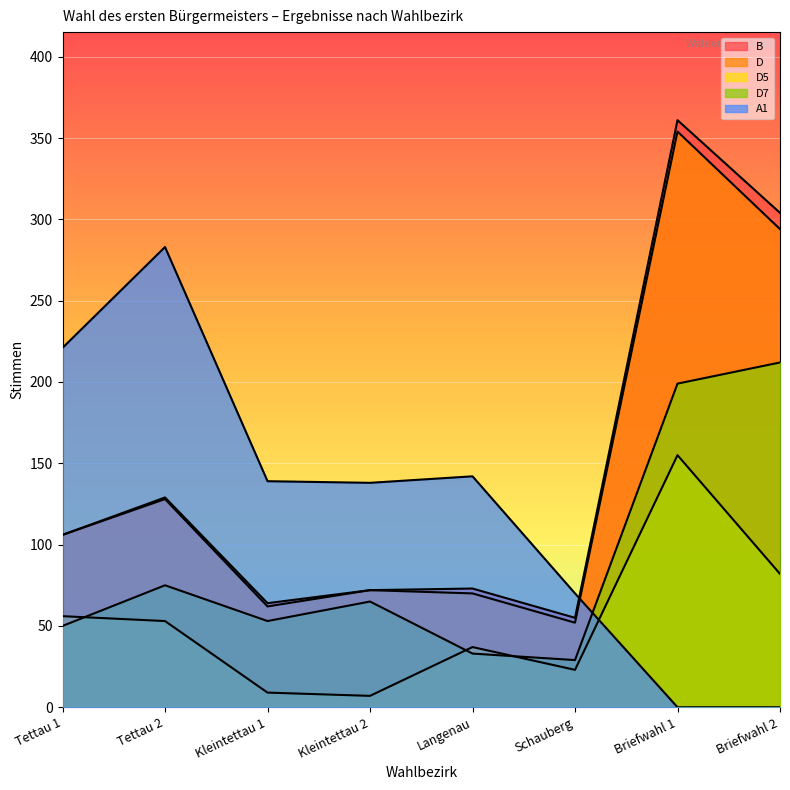

Where is the first local maximum for D7?

Tettau 2